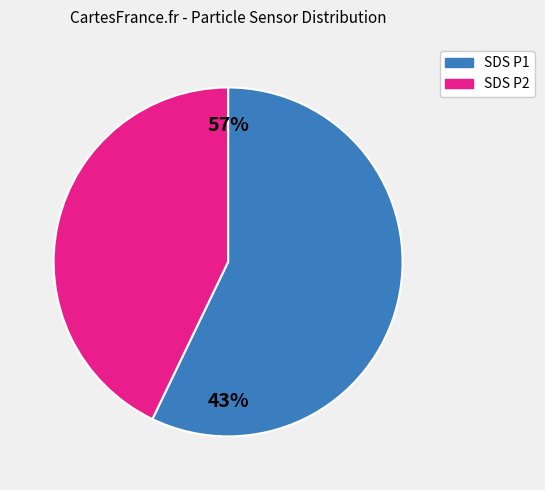

Is there any slice that represents more than half of the pie?

Yes